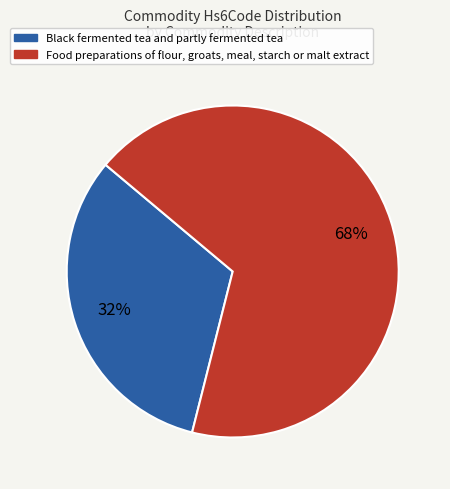

Which slice is the largest?

Food preparations of flour, groats, meal, starch or malt extract